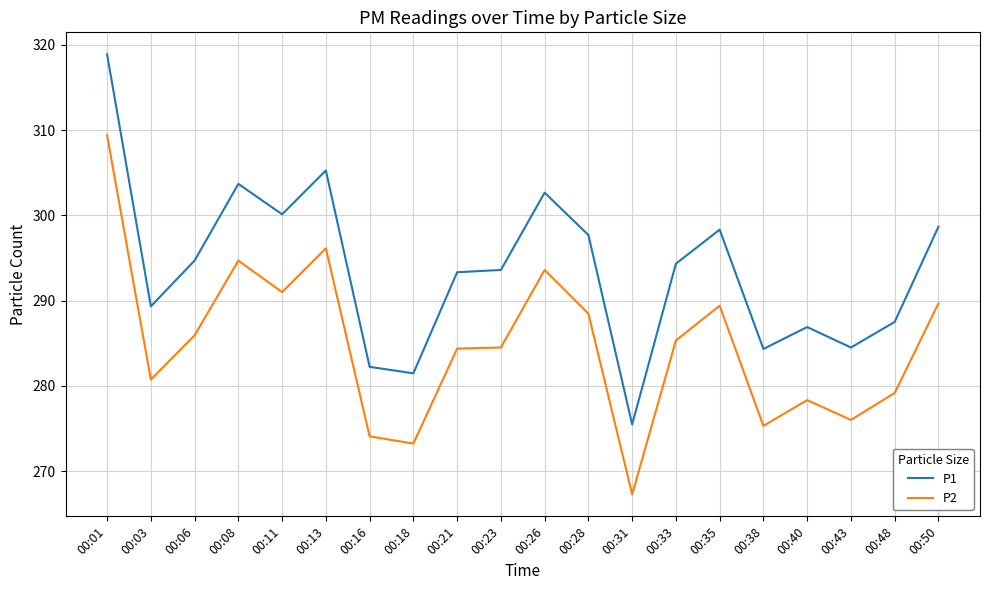

Count the number of data series in this chart.

2